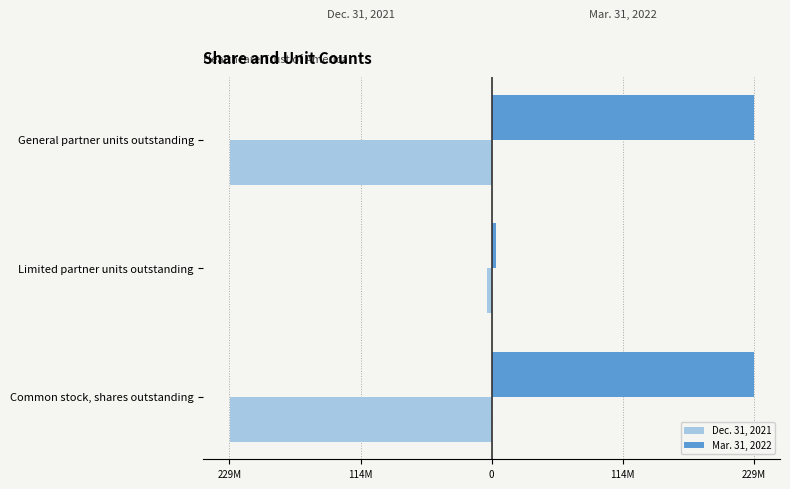

How many Dec. 31, 2021 values are between -228879846 and -4142408?

3